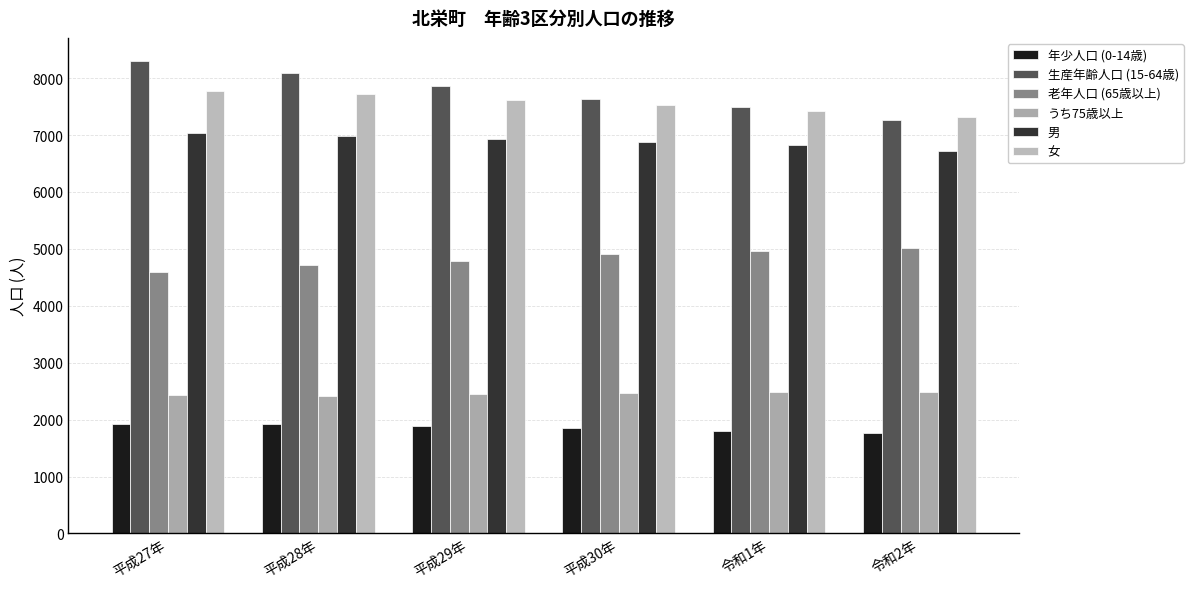

At 平成30年, list the series in order from largest to smallest.

生産年齢人口 (15-64歳), 女, 男, 老年人口 (65歳以上), うち75歳以上, 年少人口 (0-14歳)